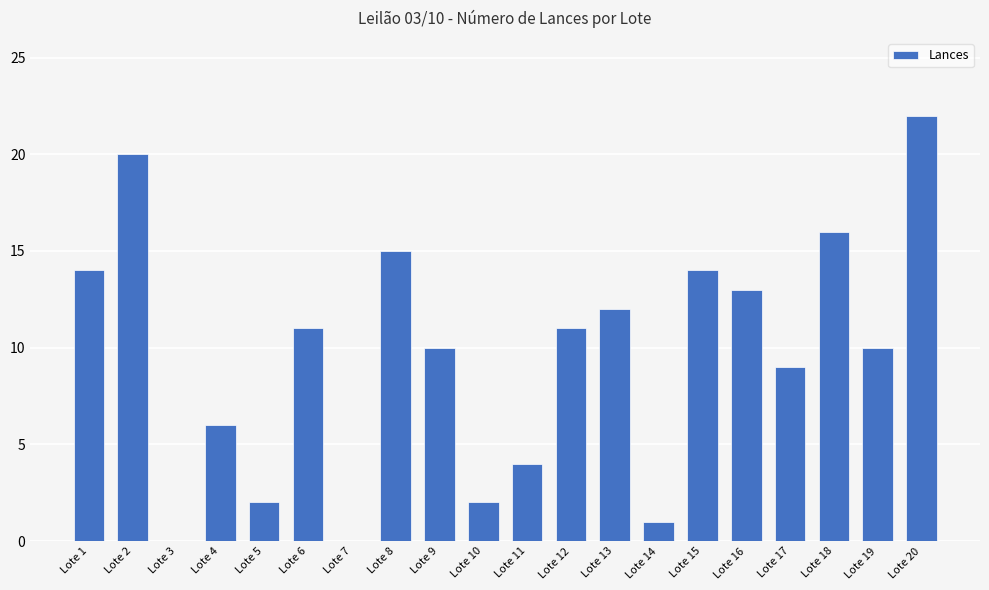

Which has a higher value, Lote 16 or Lote 2?

Lote 2